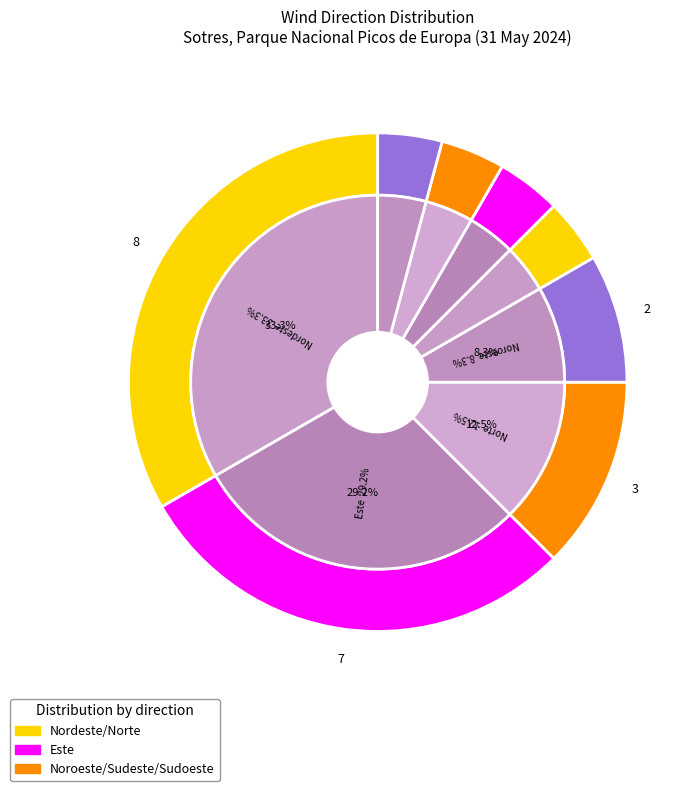

Is there a majority slice in this chart?

No